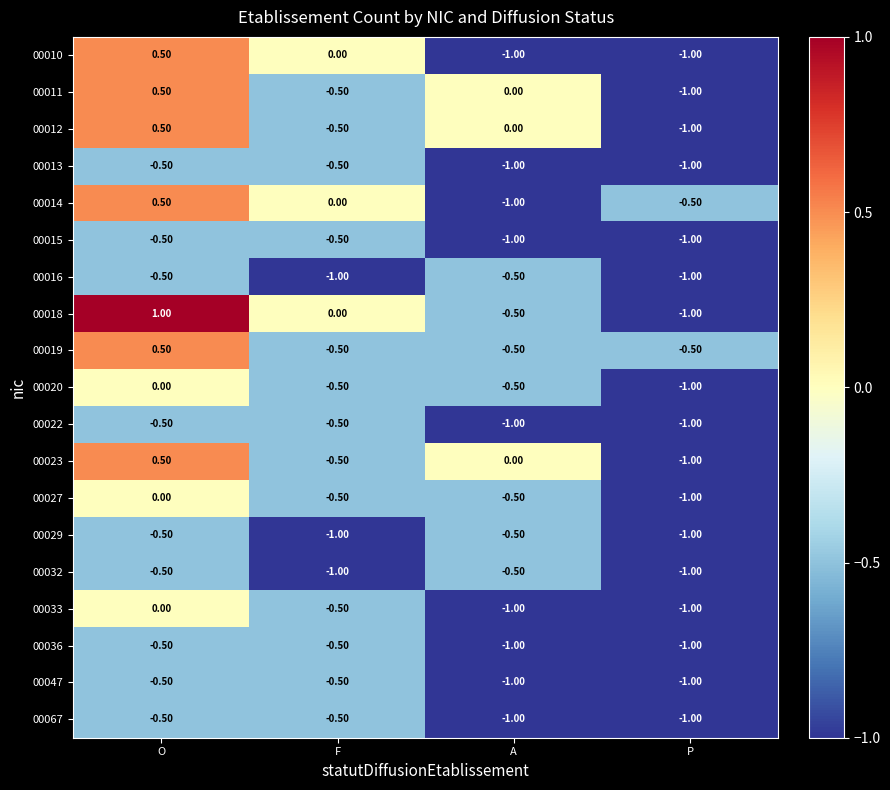

How many series are shown in this chart?

19